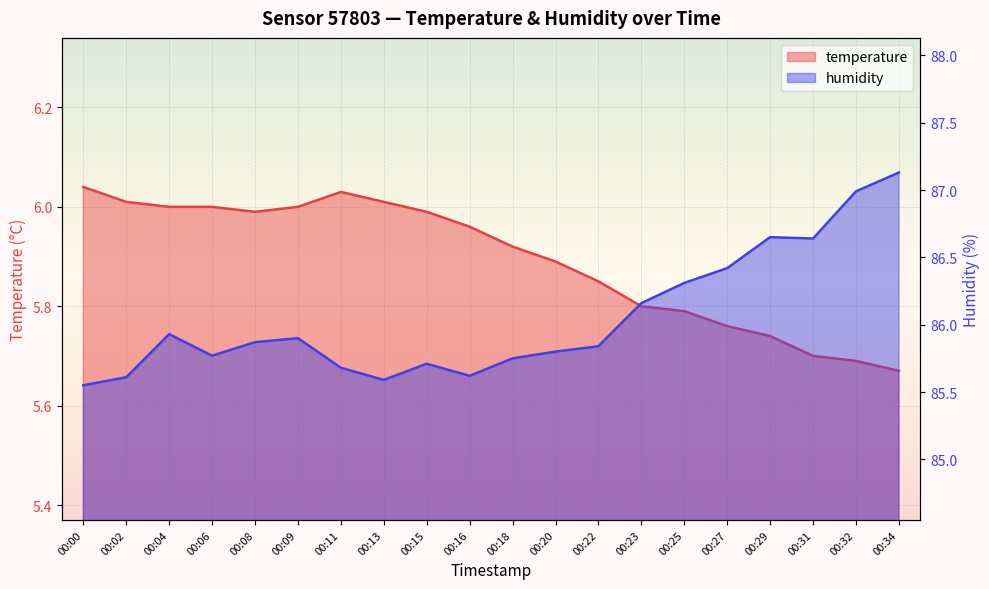

At which label does humidity reach its minimum?

00:00